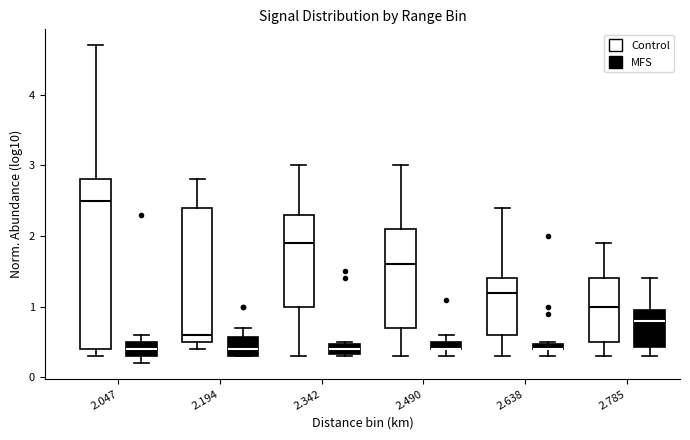

Where is the upper edge of the box for 2.490 (Control) on the y-axis? The values are not printed on the chart, so give them approximately, as read against the axis.

2.1